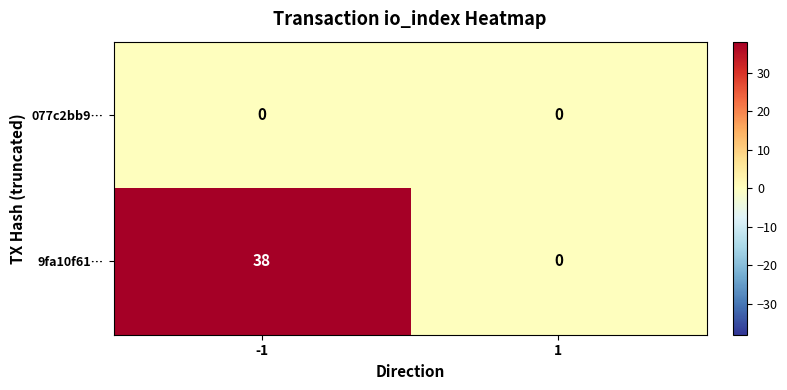

List the series in order of their peak value, highest first.

9fa10f61…, 077c2bb9…